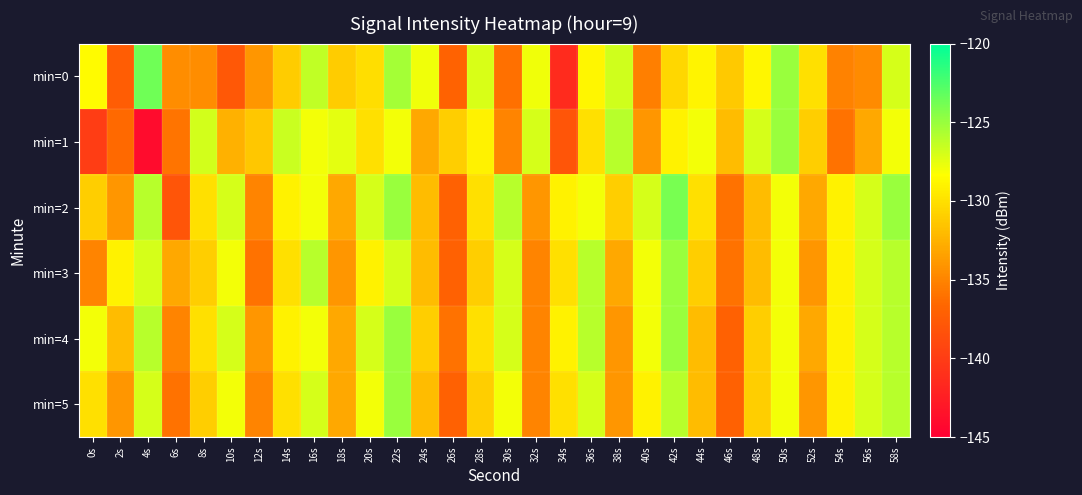

Which series changed the most between 50s and 56s?

min=0